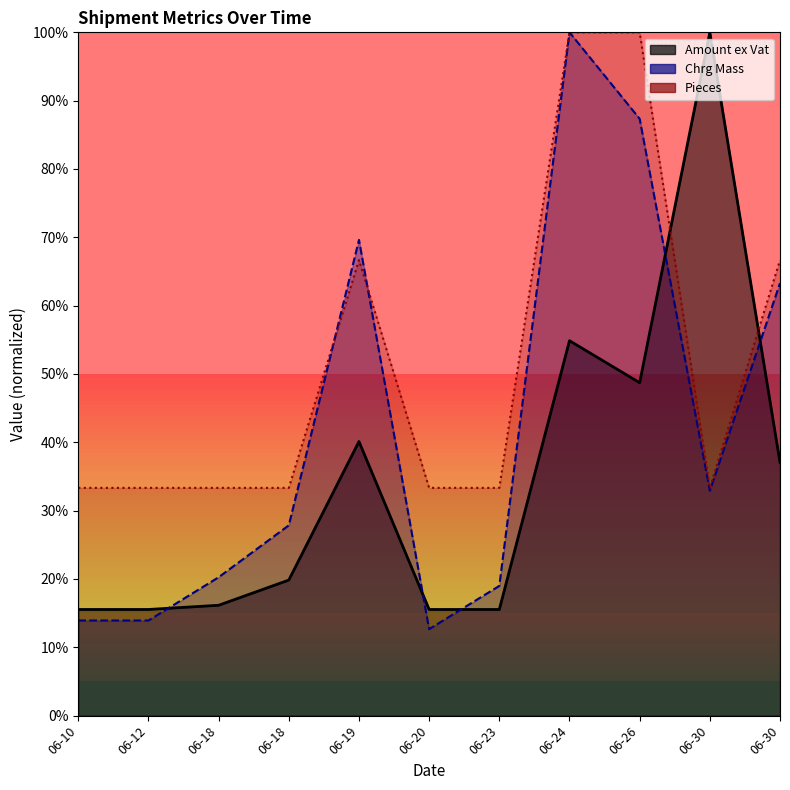

What is the value of the Amount ex Vat point at the 6th from the left?

0.2